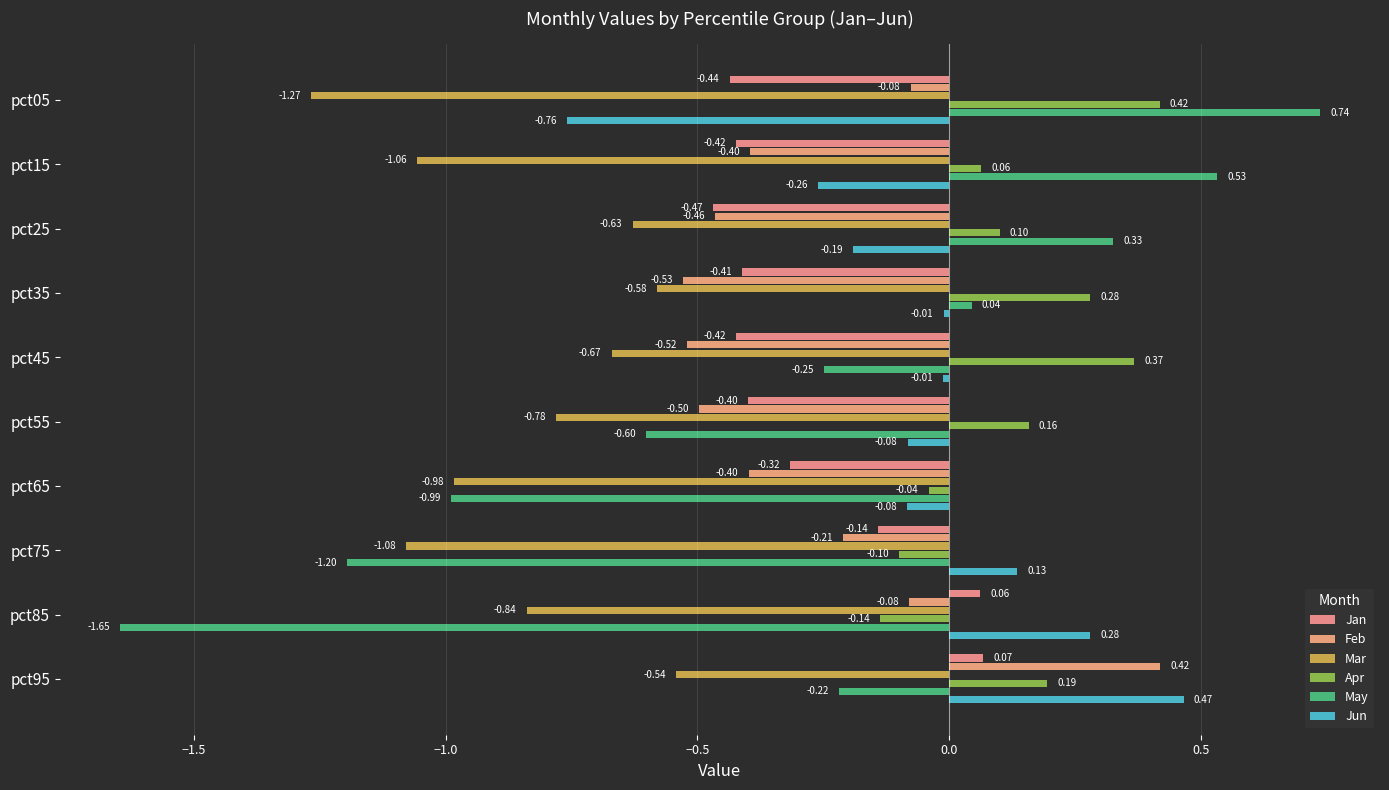

Rank the series by their maximum value, from highest to lowest.

May, Jun, Feb, Apr, Jan, Mar